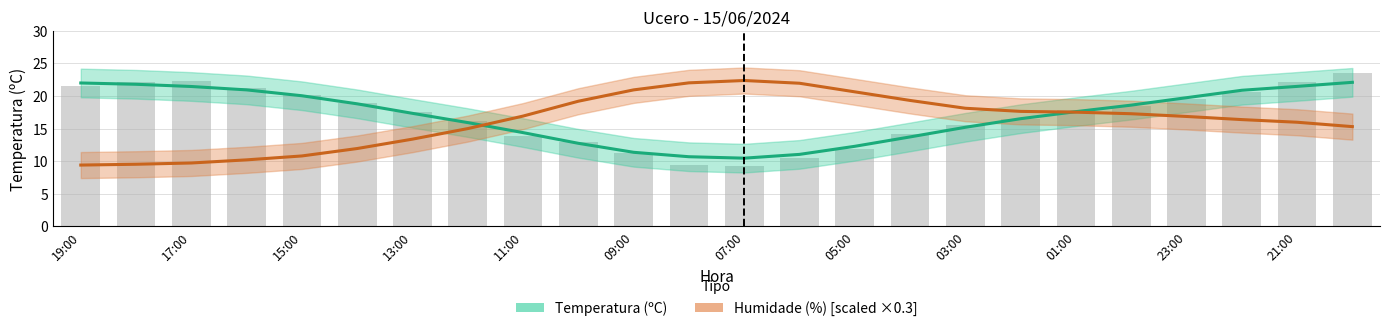

What is the value of the Humidade (%) [scaled ×0.3] bar at the 13th from the left?

22.4